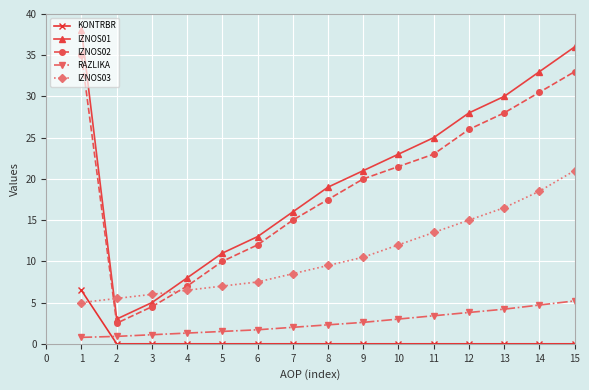

What are all the series names shown in the legend?

KONTRBR, IZNOS01, IZNOS02, RAZLIKA, IZNOS03